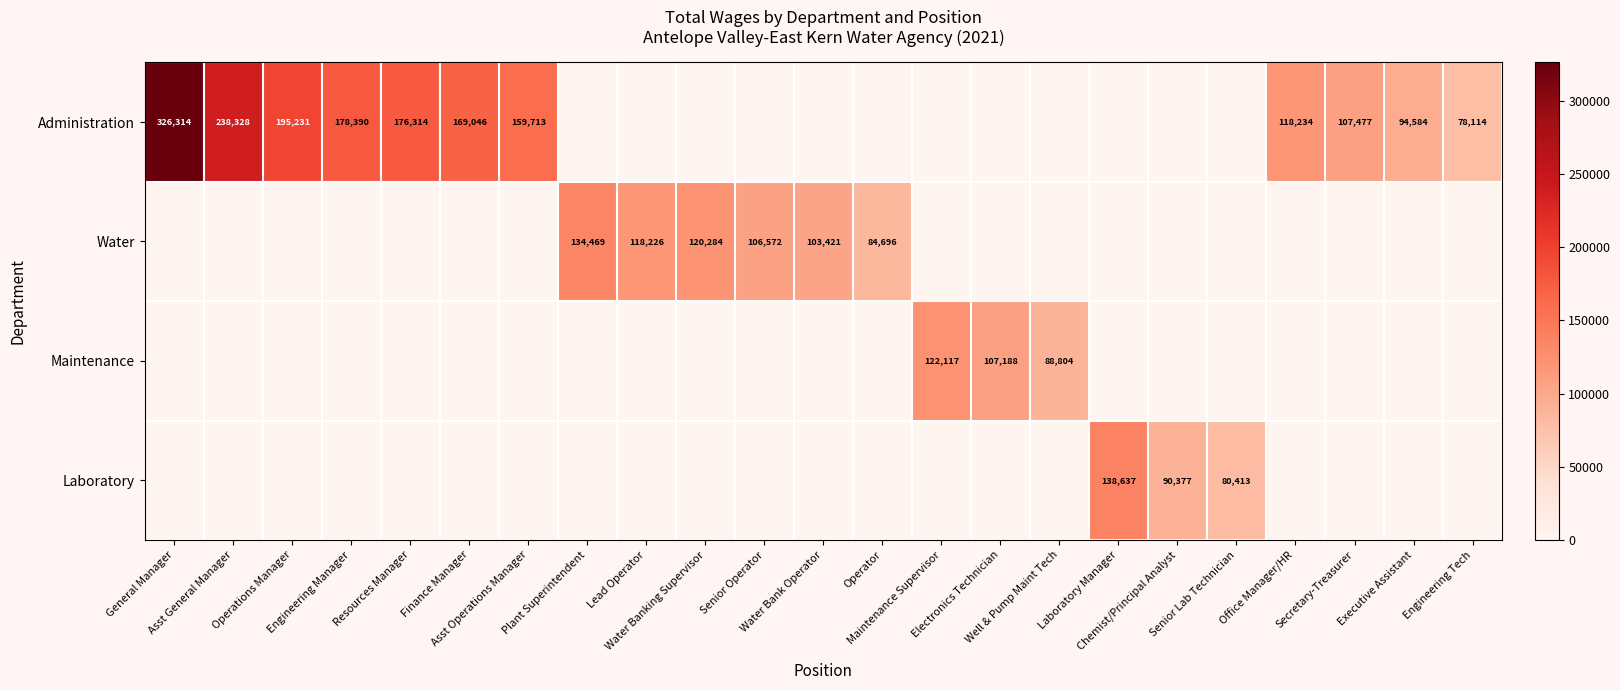

What is the sum of the Water values at Senior Lab Technician and Water Banking Supervisor?

120284